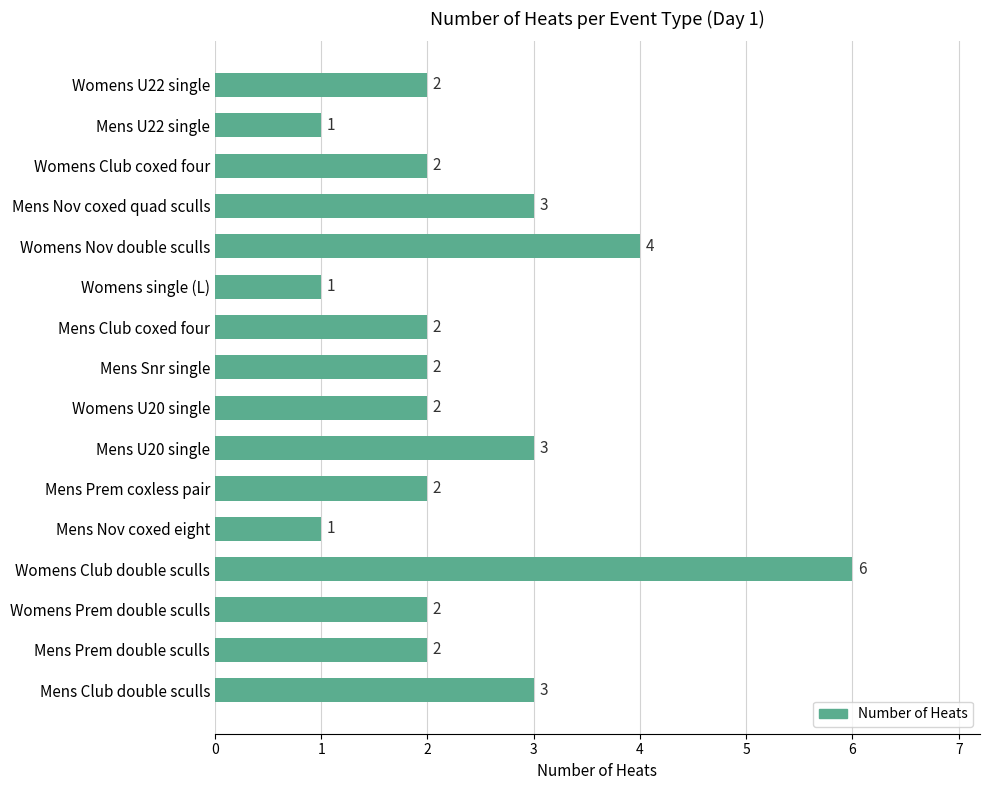

What is the difference between the second highest and second lowest values?

3